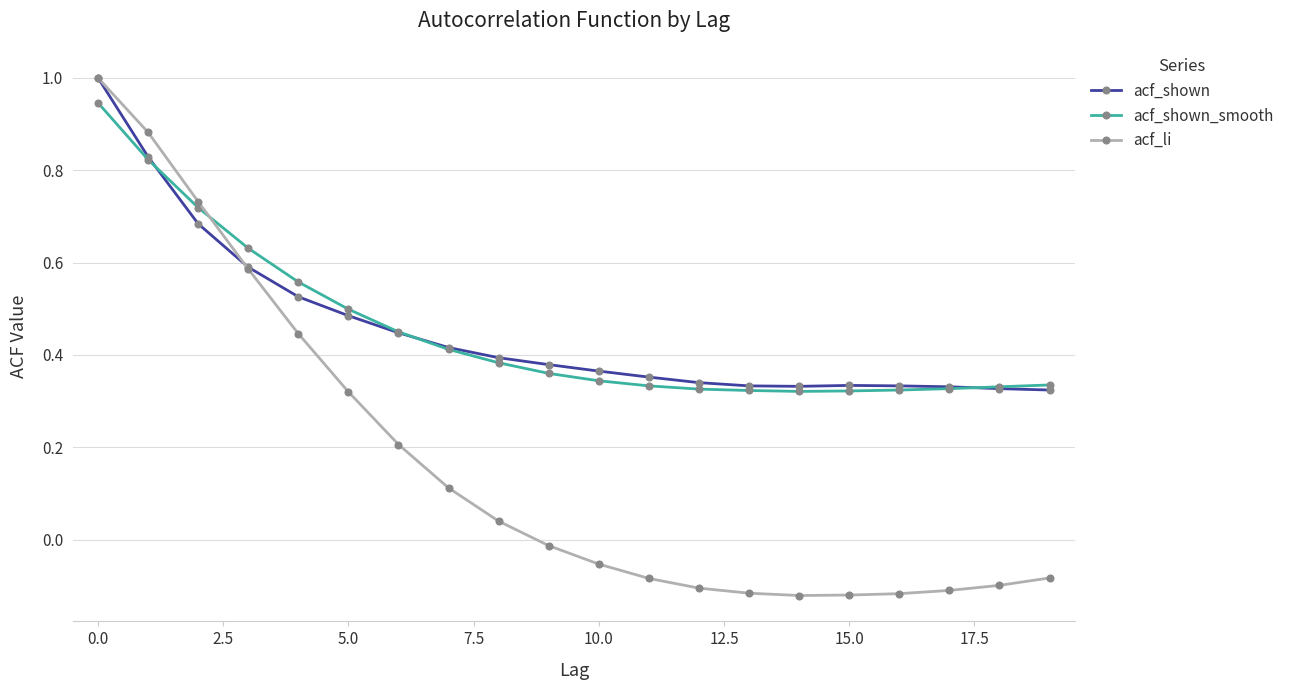

At how many categories does at least one series exceed 0?

20